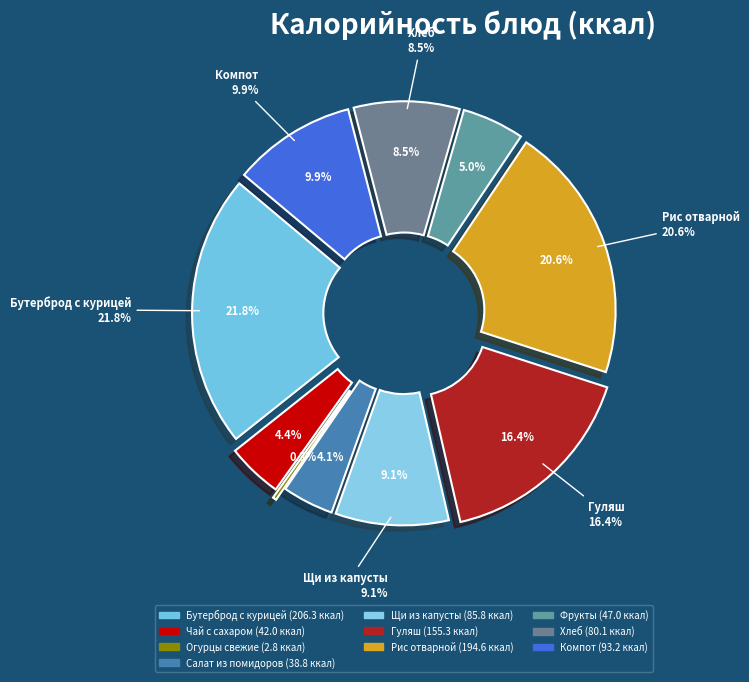

Is Компот из сухофруктов the majority of the pie?

No